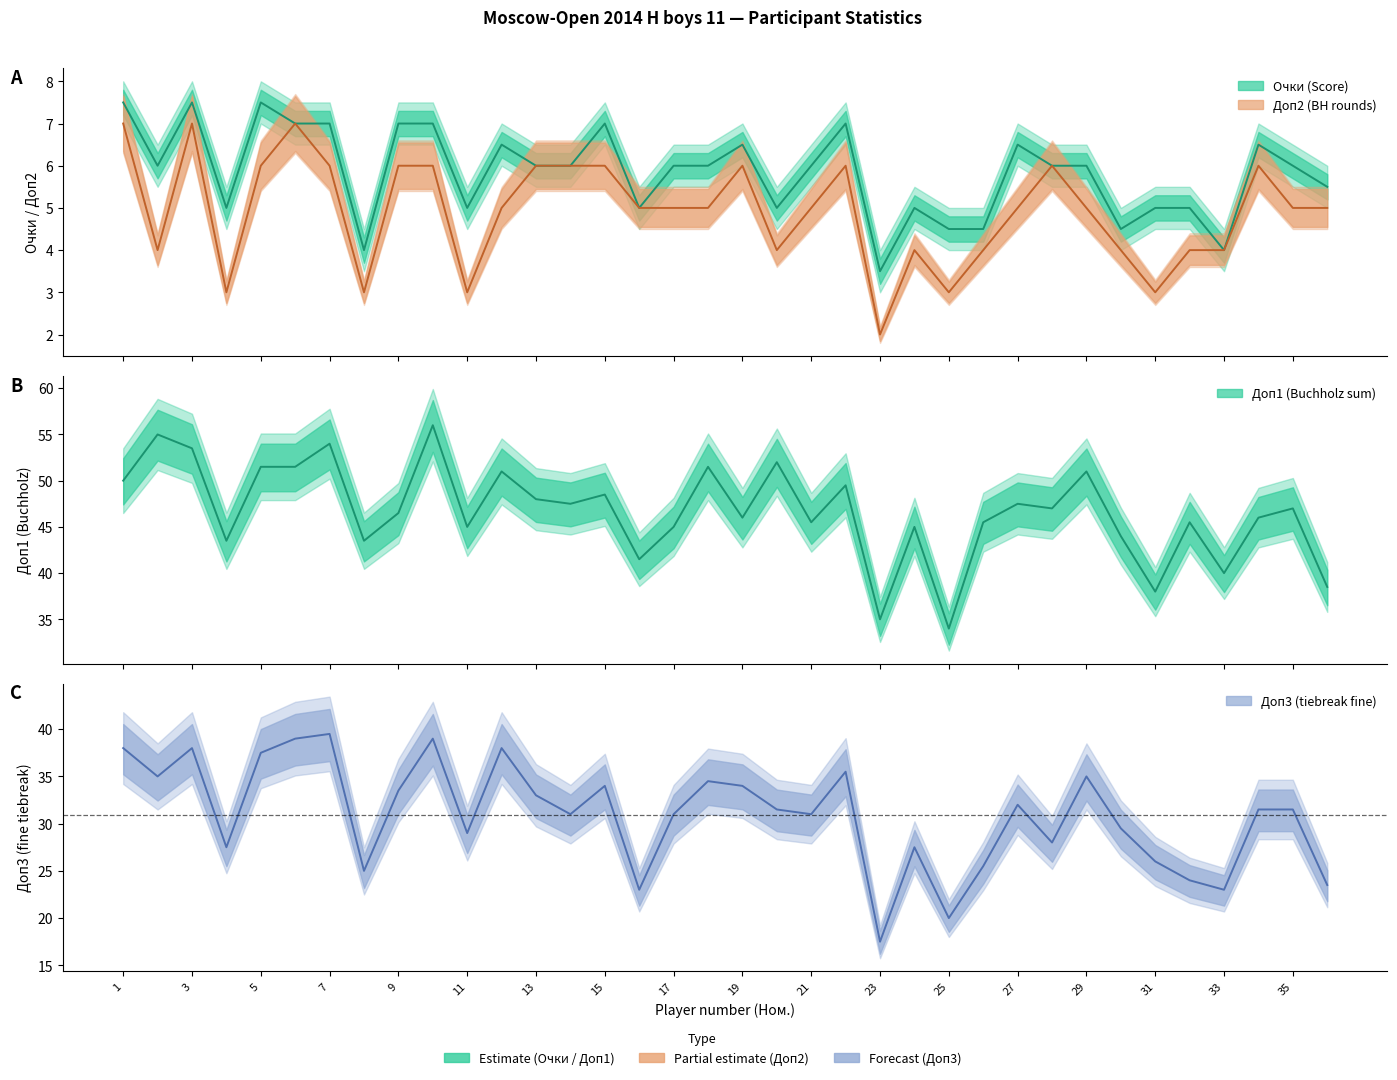

Which series has the largest total across all categories?

Доп1